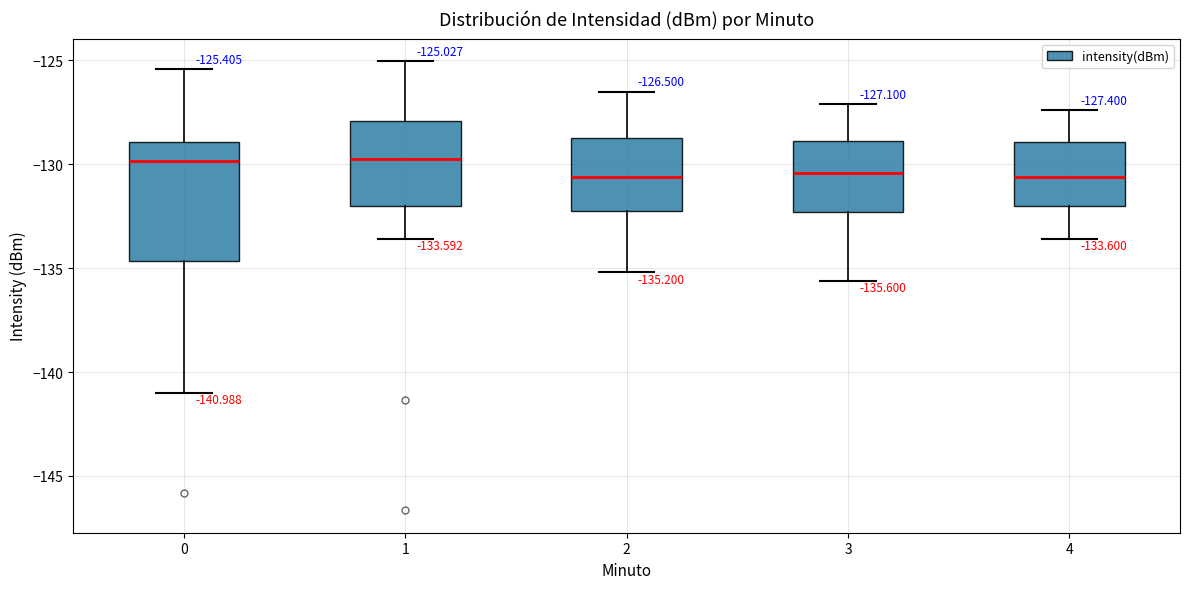

Comparing the boxes themselves (not the whiskers), which one is the tallest?

0